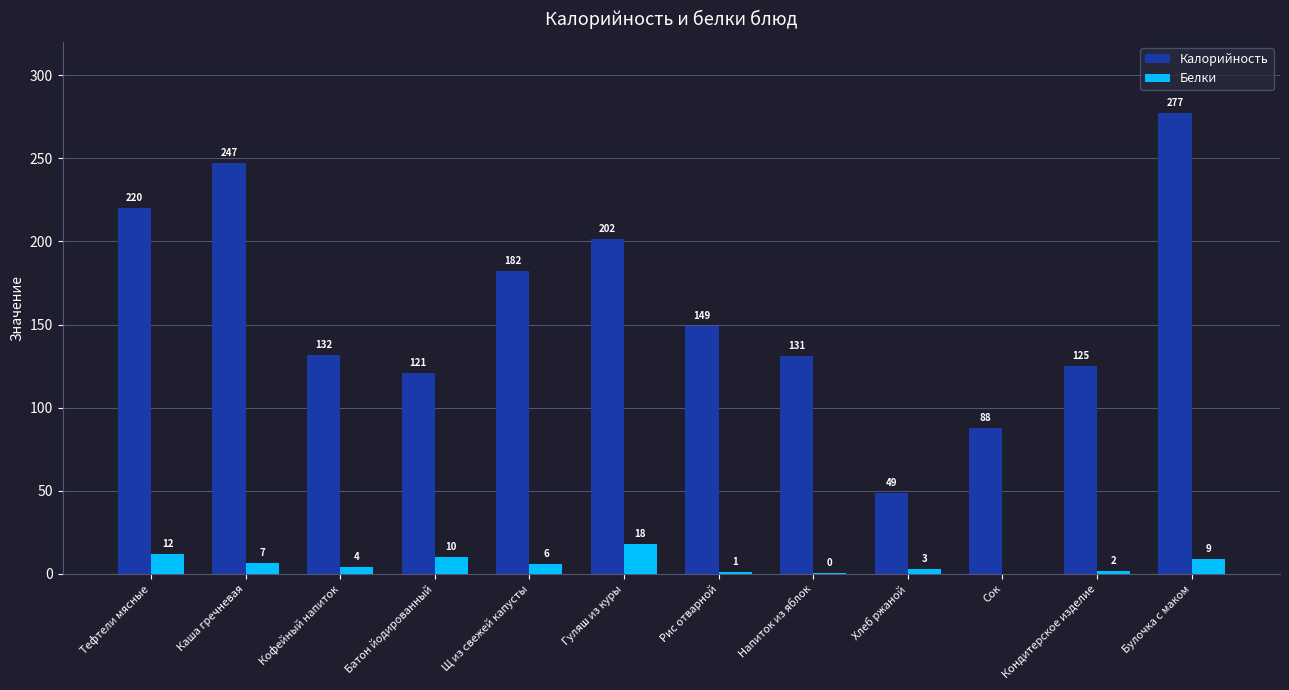

True or false: Калорийность has a value of 182.6 at Напиток из яблок.

False